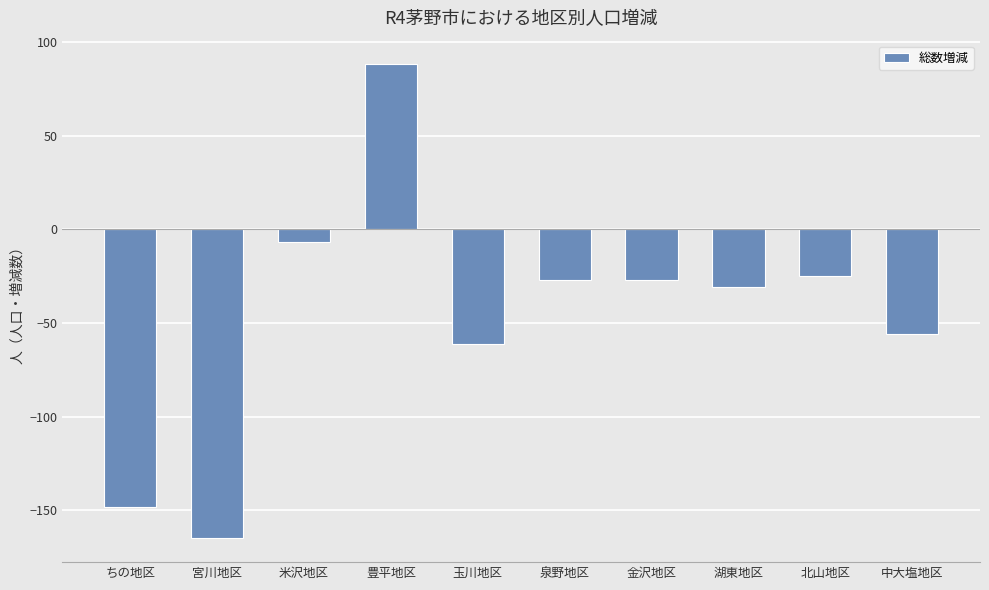

What is the minimum value shown in the chart?

-165